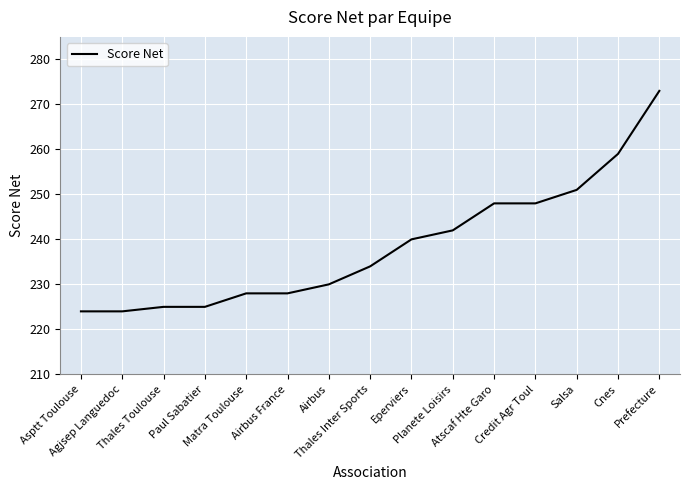

Is it true that the value at Asptt Toulouse is 224?

True